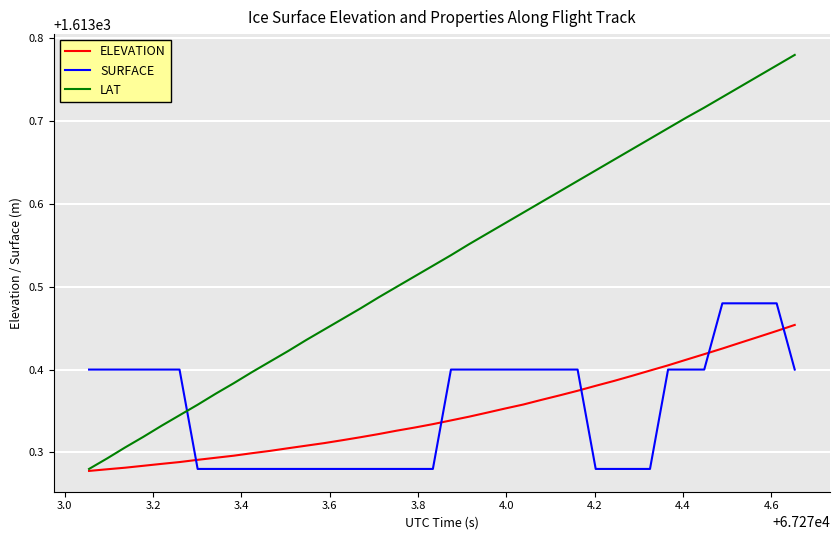

Which series ends up on top after the final intersection of LAT and SURFACE?

LAT